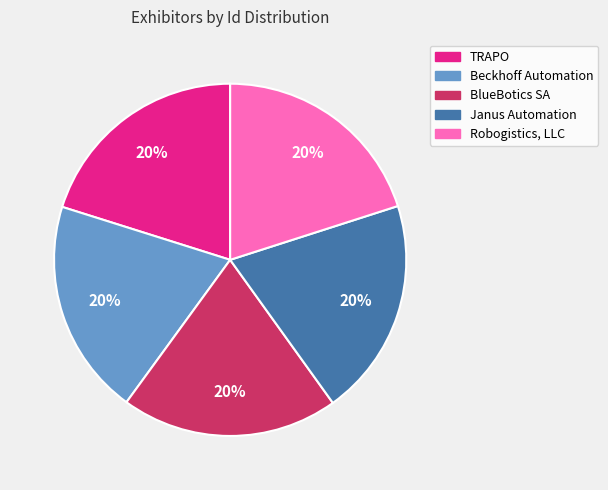

Approximately how many times larger is the value at Robogistics, LLC compared to BlueBotics SA?

1.0